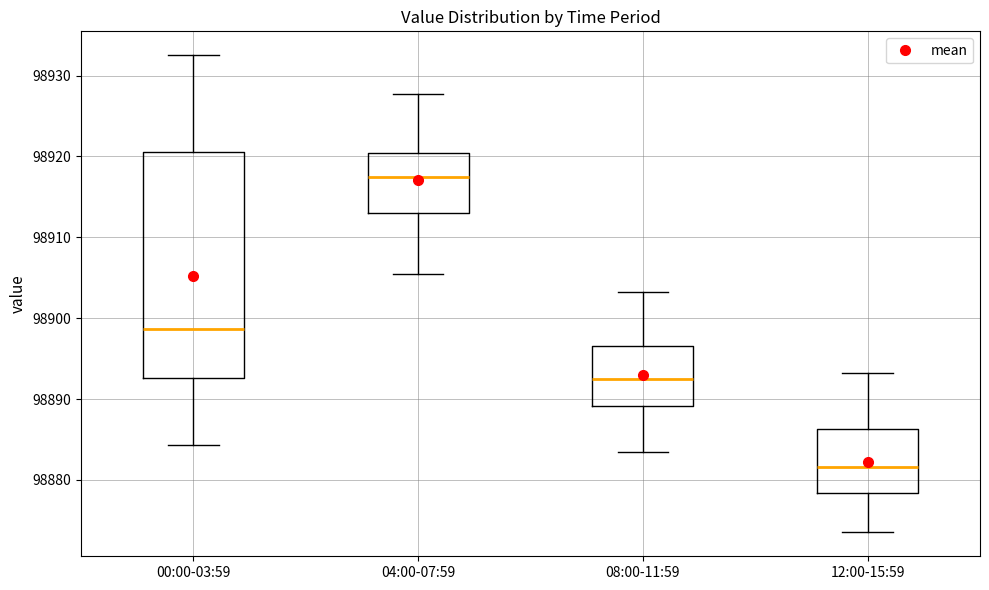

Which box has the highest median line?

04:00-07:59